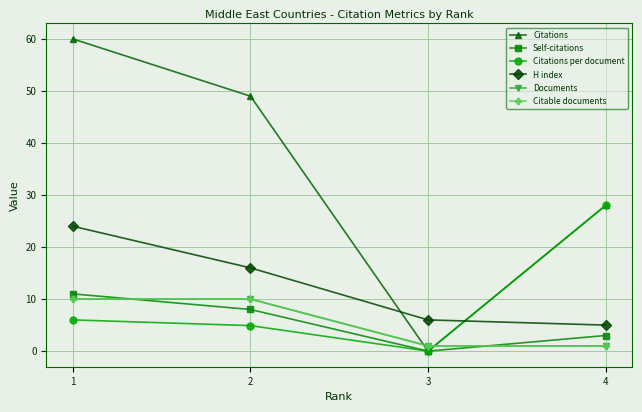

Does the chart have visible grid lines?

Yes